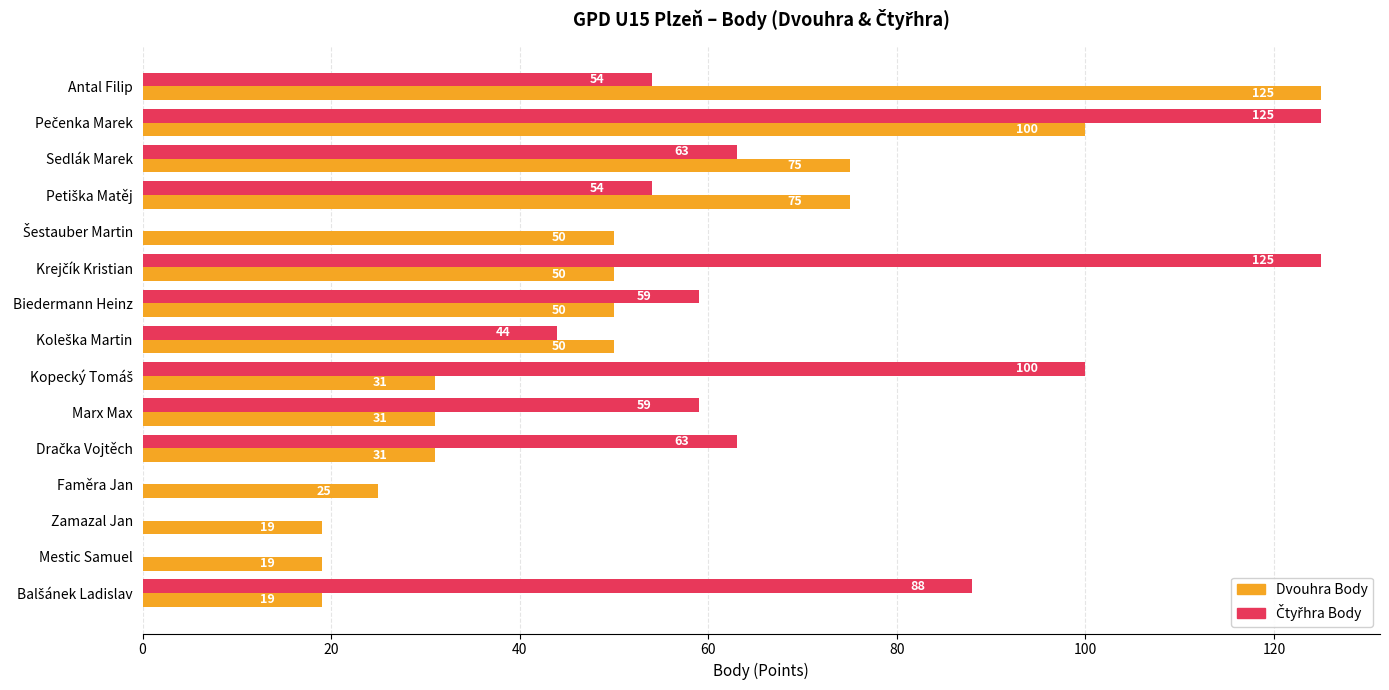

True or false: Dvouhra Body has a value of 31 at Marx Max.

True